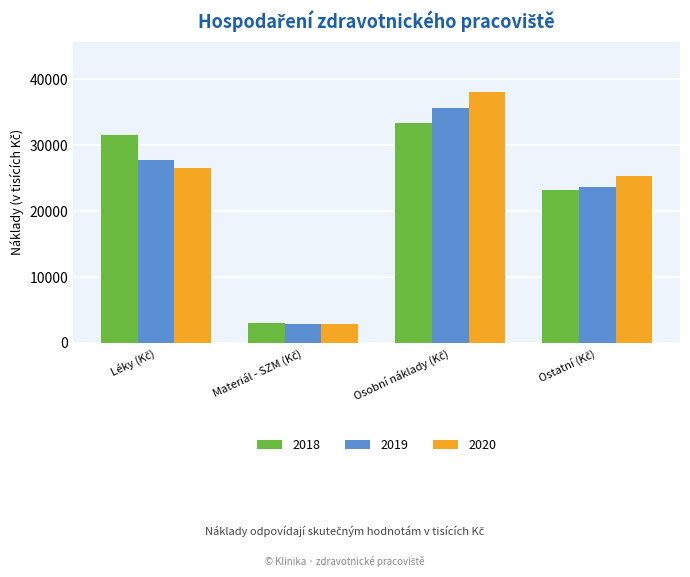

List the series in order of their peak value, highest first.

2020, 2019, 2018